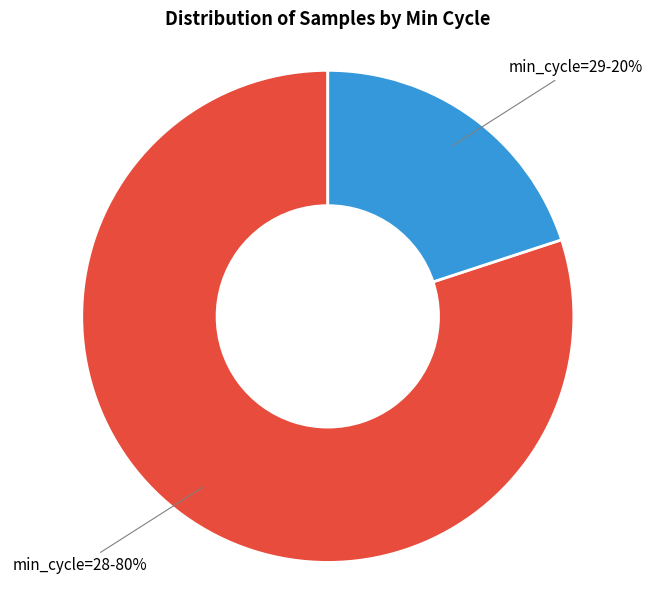

To the nearest percent, what is the average slice percentage?

50%